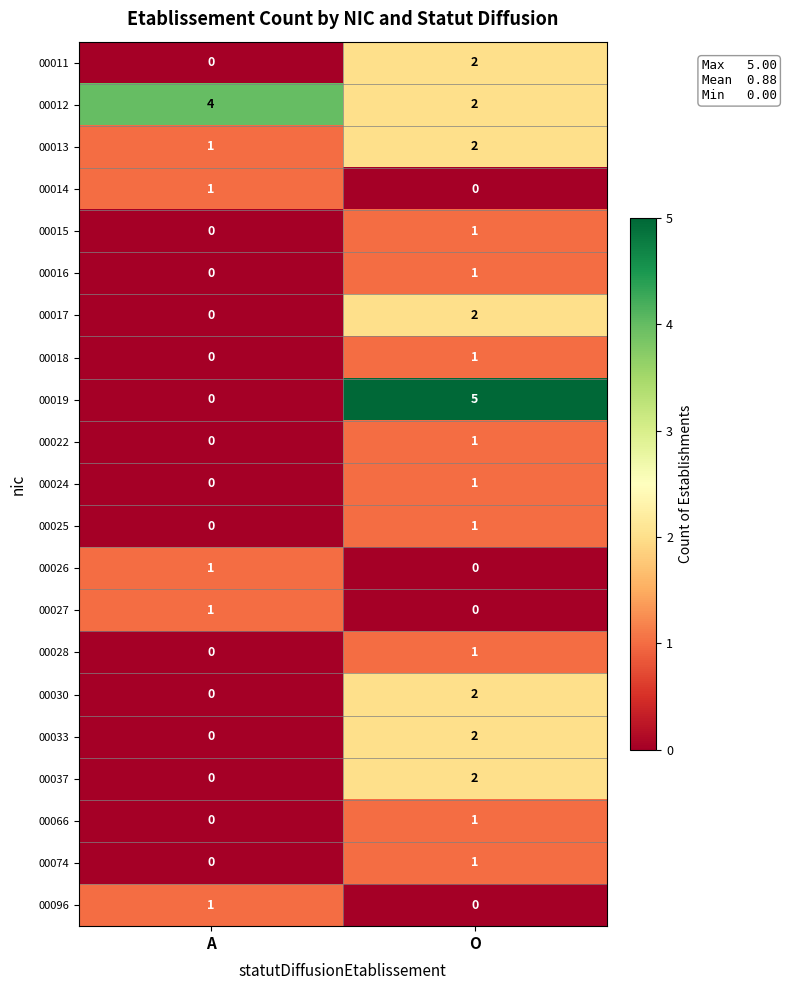

What is the maximum value shown in the chart?

5